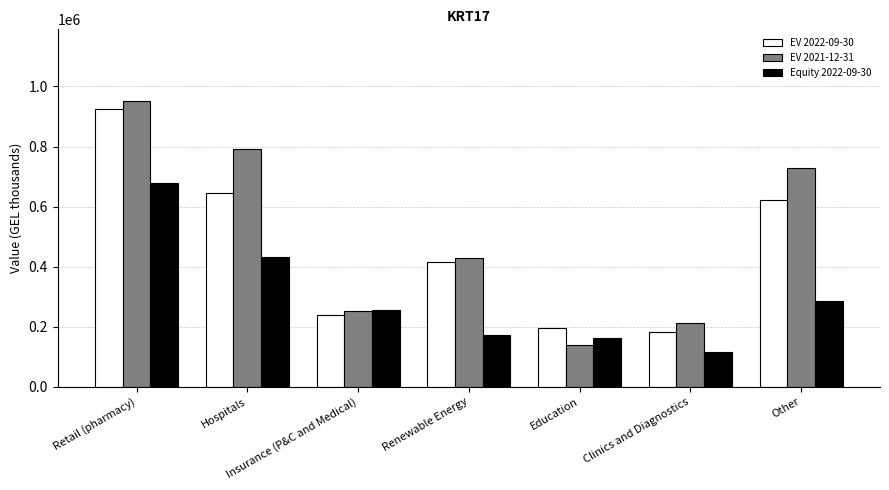

The EV 2021-12-31 series shows 123837 at Renewable Energy. True or false?

False